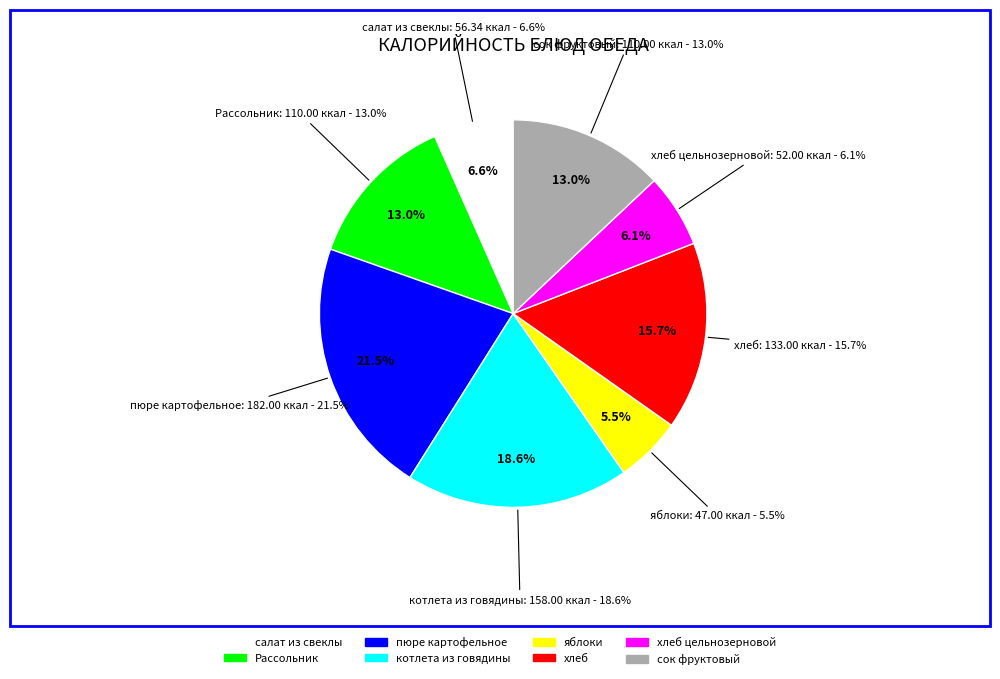

Is пюре картофельное the majority of the pie?

No